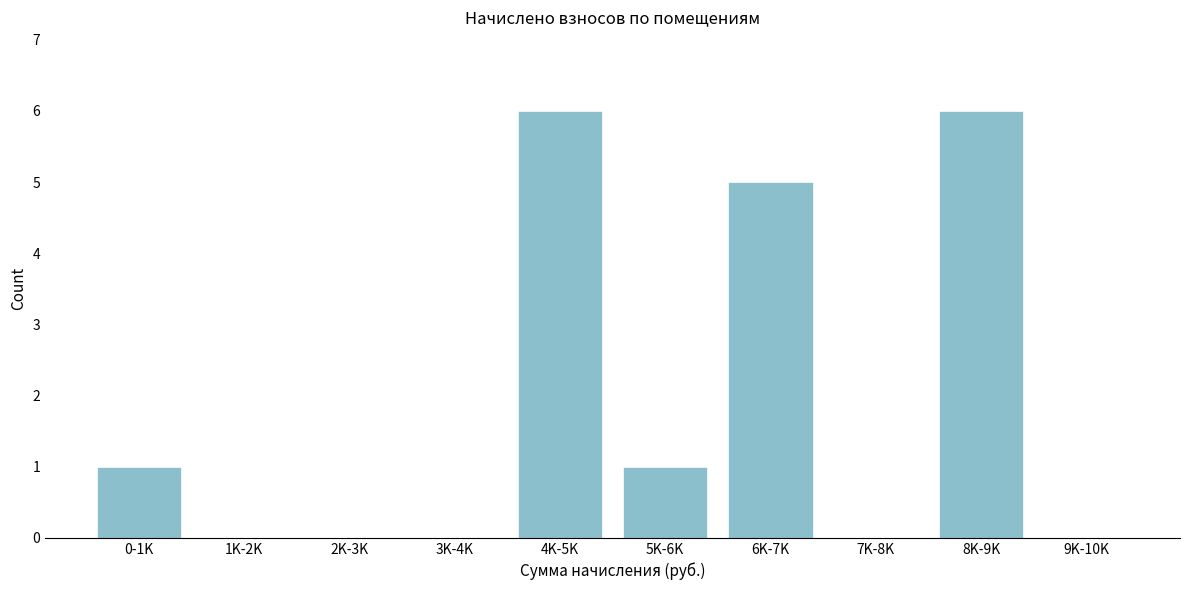

Reading right to left, what are all the values shown in this chart?

9K-10K=0	8K-9K=6	7K-8K=0	6K-7K=5	5K-6K=1	4K-5K=6	3K-4K=0	2K-3K=0	1K-2K=0	0-1K=1